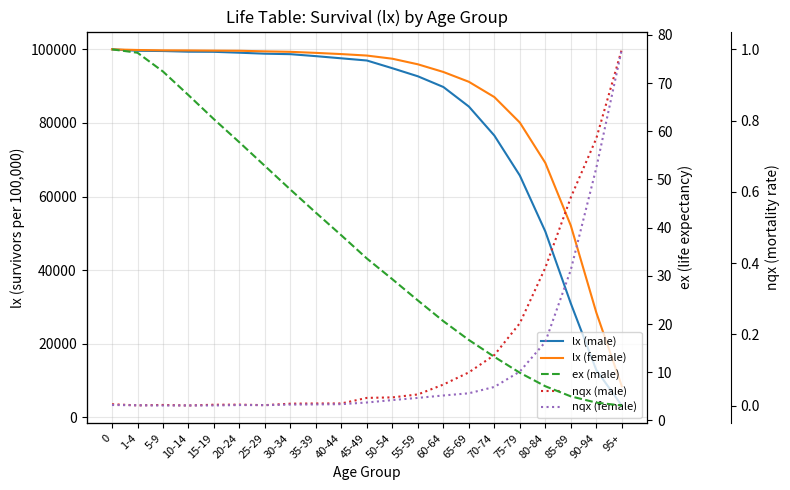

Where is lx (male) nearest to the value 51611?

80-84